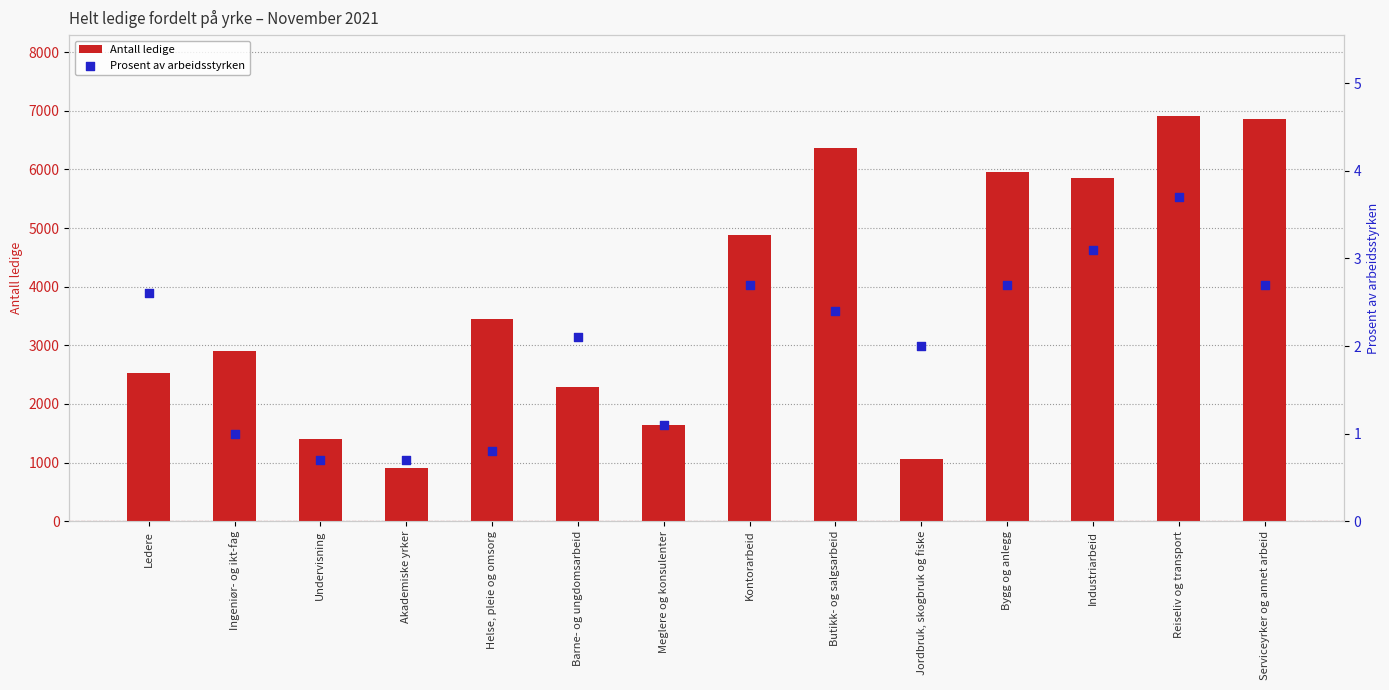

Is the value of Prosent av arbeidsstyrken at Akademiske yrker greater than the value of Antall ledige at Ingeniør- og ikt-fag?

No